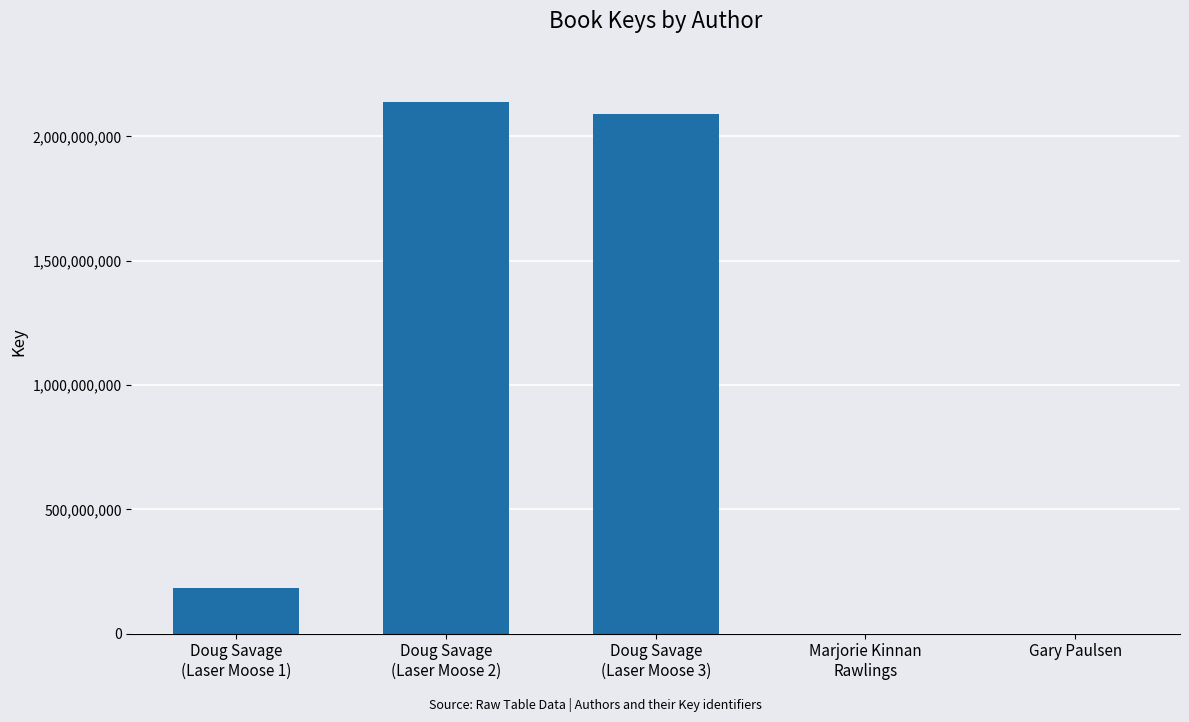

What is the greatest value displayed?

2138572699